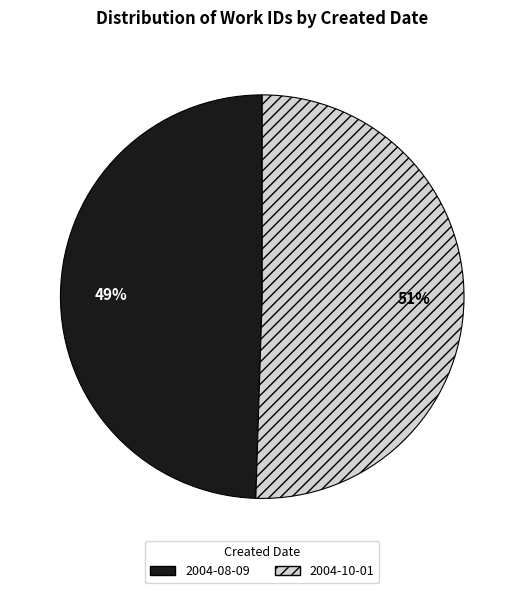

Which category accounts for the majority?

2004-10-01